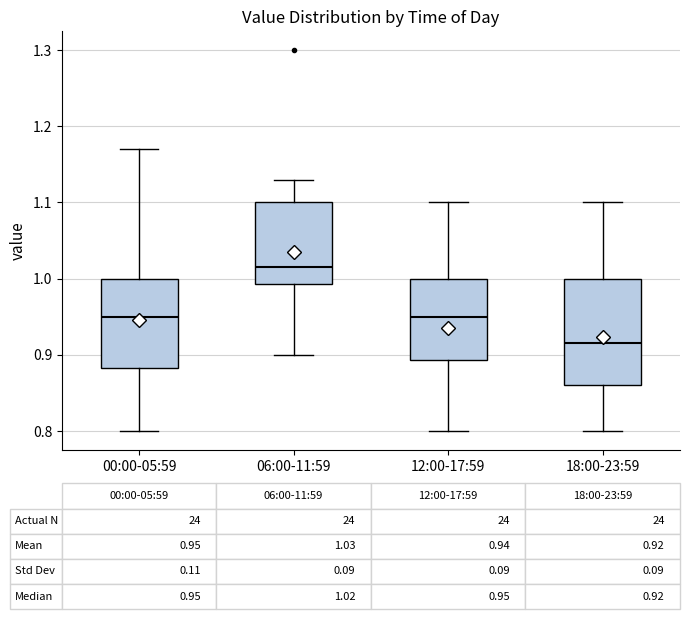

Which box has the highest median line?

06:00-11:59